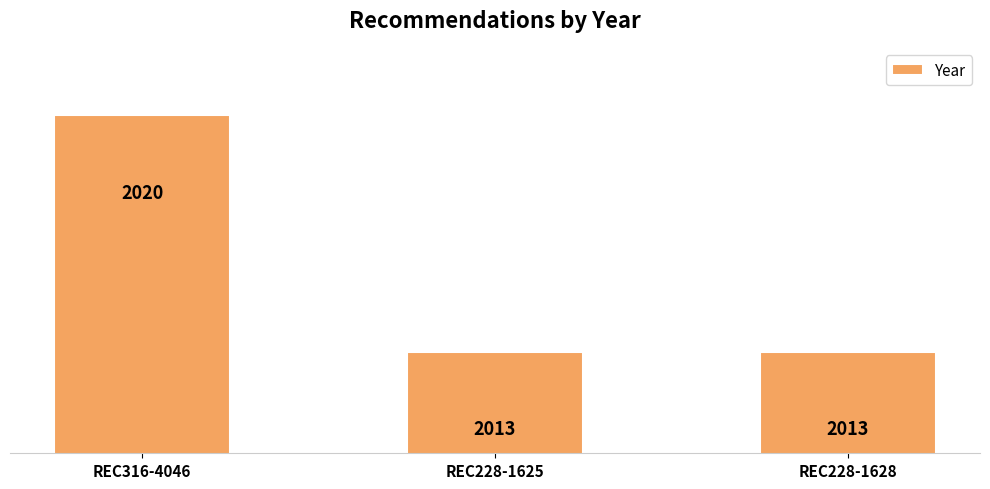

Reading right to left, extract all data points from this chart.

REC228-1628=2013	REC228-1625=2013	REC316-4046=2020